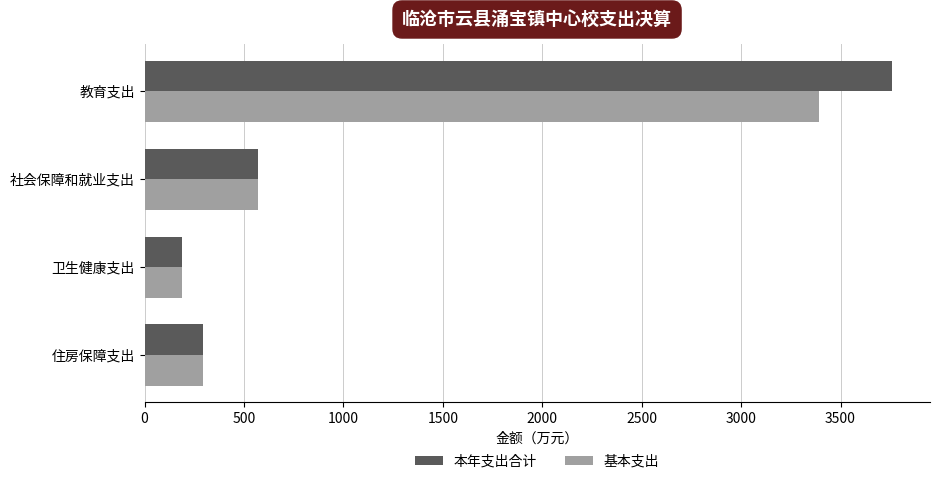

Which series has the widest spread of values?

本年支出合计